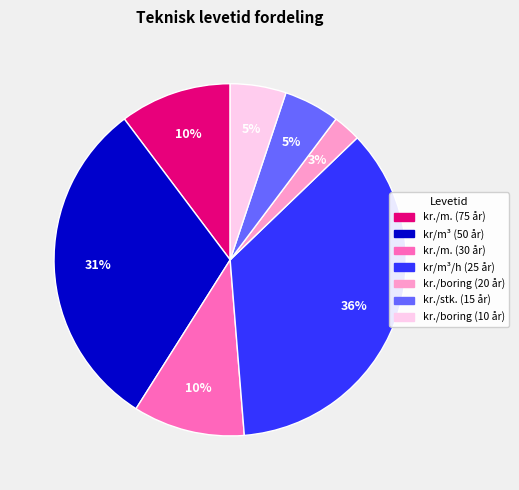

Which category has the biggest portion of the pie?

kr/m³/h (25 år)